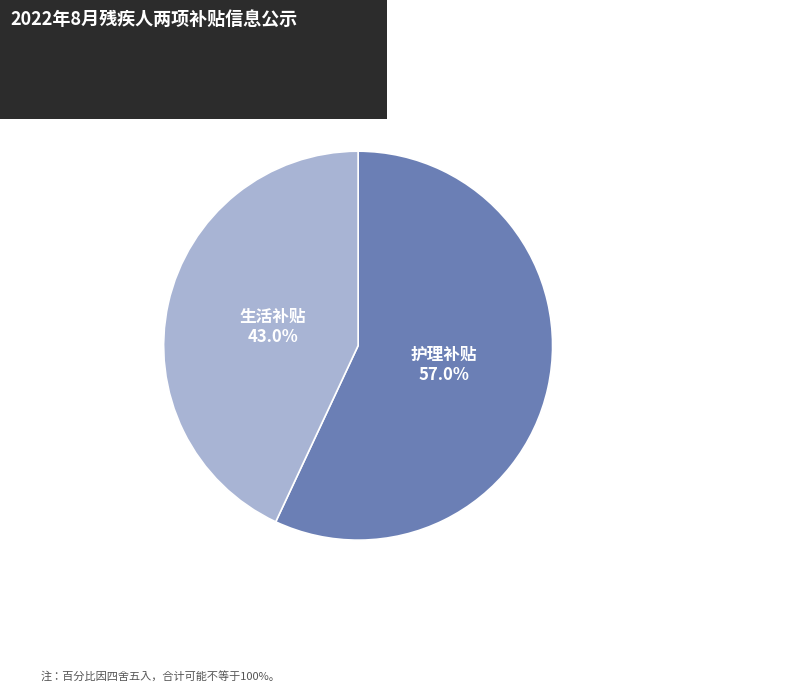

Does any single category account for the majority?

Yes